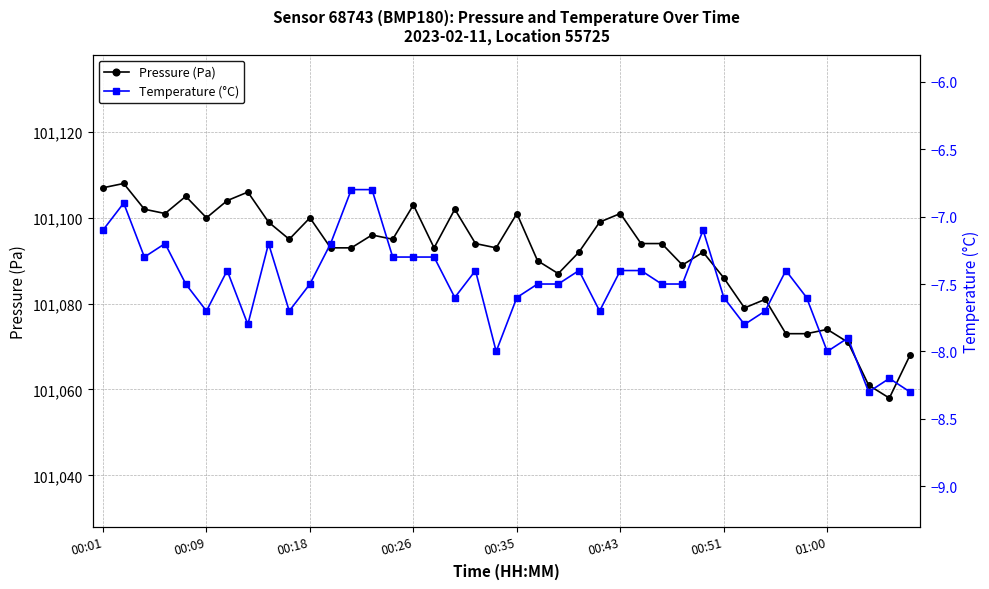

Reading right to left, what are all the values shown in this chart?

Pressure (Pa): 101068.0	101058.0	101061.0	101071.0	101074.0	101073.0	101073.0	101081.0	101079.0	101086.0	101092.0	101089.0	101094.0	101094.0	101101.0	101099.0	101092.0	101087.0	101090.0	101101.0	101093.0	101094.0	101102.0	101093.0	101103.0	101095.0	101096.0	101093.0	101093.0	101100.0	101095.0	101099.0	101106.0	101104.0	101100.0	101105.0	101101.0	101102.0	101108.0	101107.0
Temperature (°C): -8.3	-8.2	-8.3	-7.9	-8.0	-7.6	-7.4	-7.7	-7.8	-7.6	-7.1	-7.5	-7.5	-7.4	-7.4	-7.7	-7.4	-7.5	-7.5	-7.6	-8.0	-7.4	-7.6	-7.3	-7.3	-7.3	-6.8	-6.8	-7.2	-7.5	-7.7	-7.2	-7.8	-7.4	-7.7	-7.5	-7.2	-7.3	-6.9	-7.1